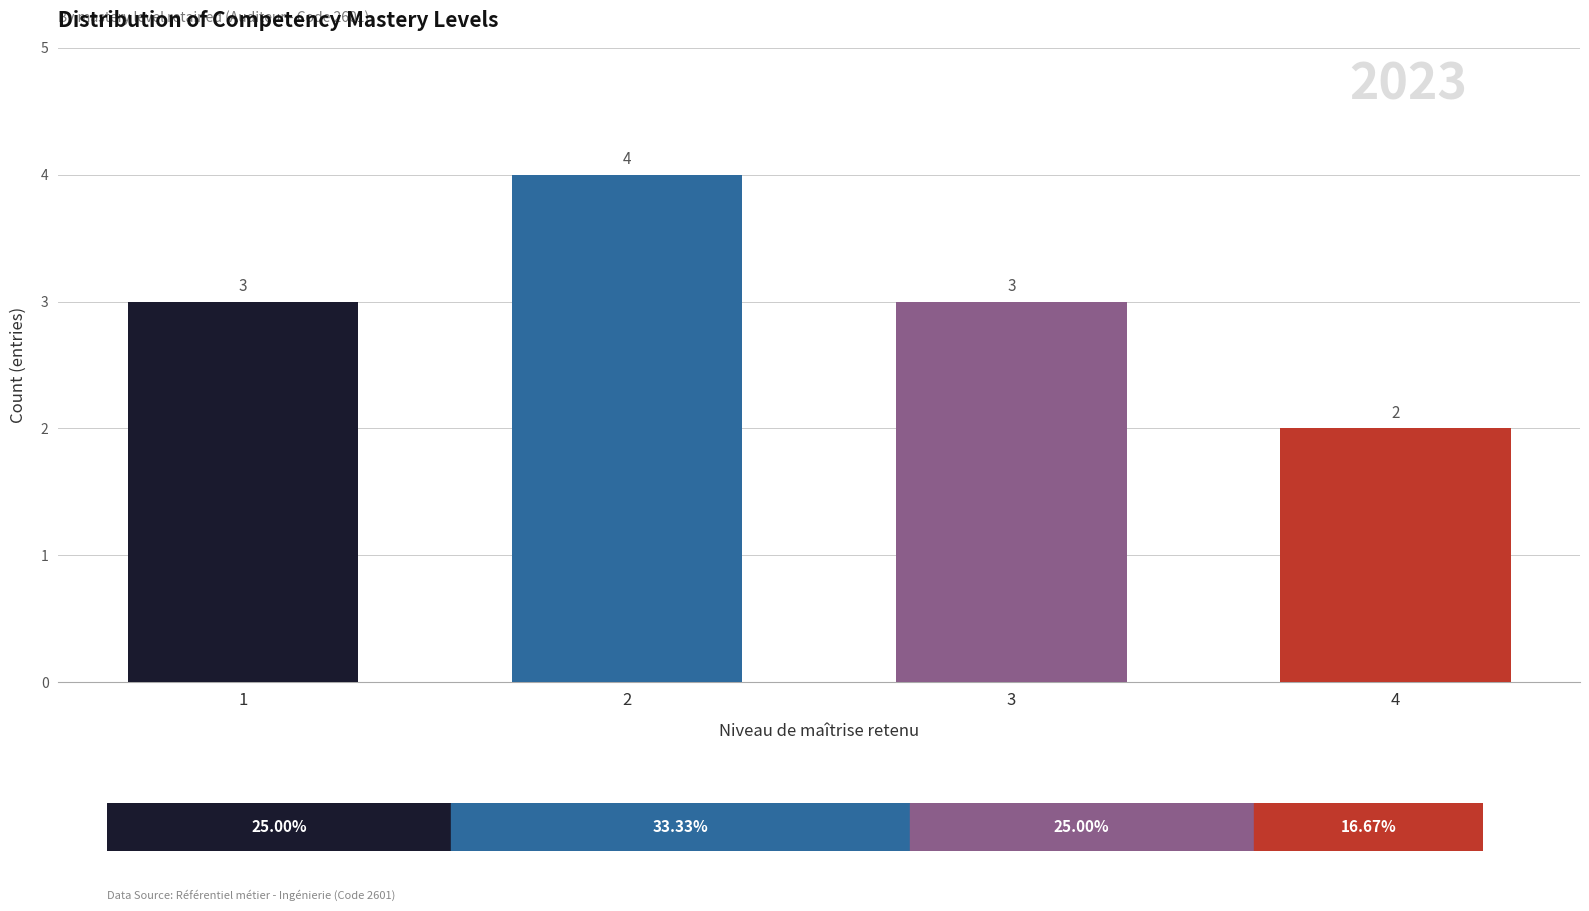

Is it true that the value at 2 is 4?

True